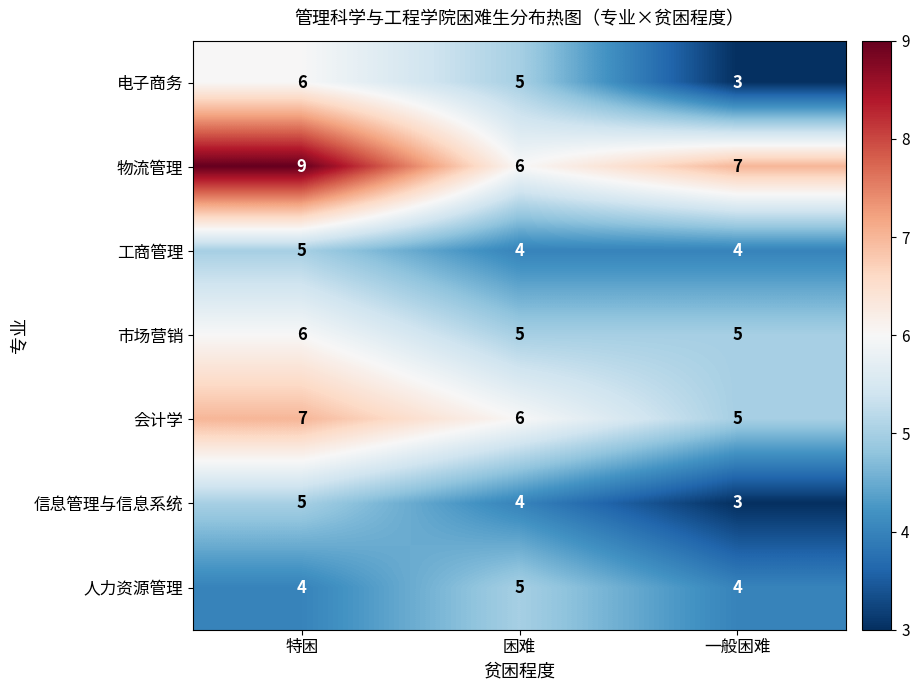

What is the maximum value shown in the chart?

9